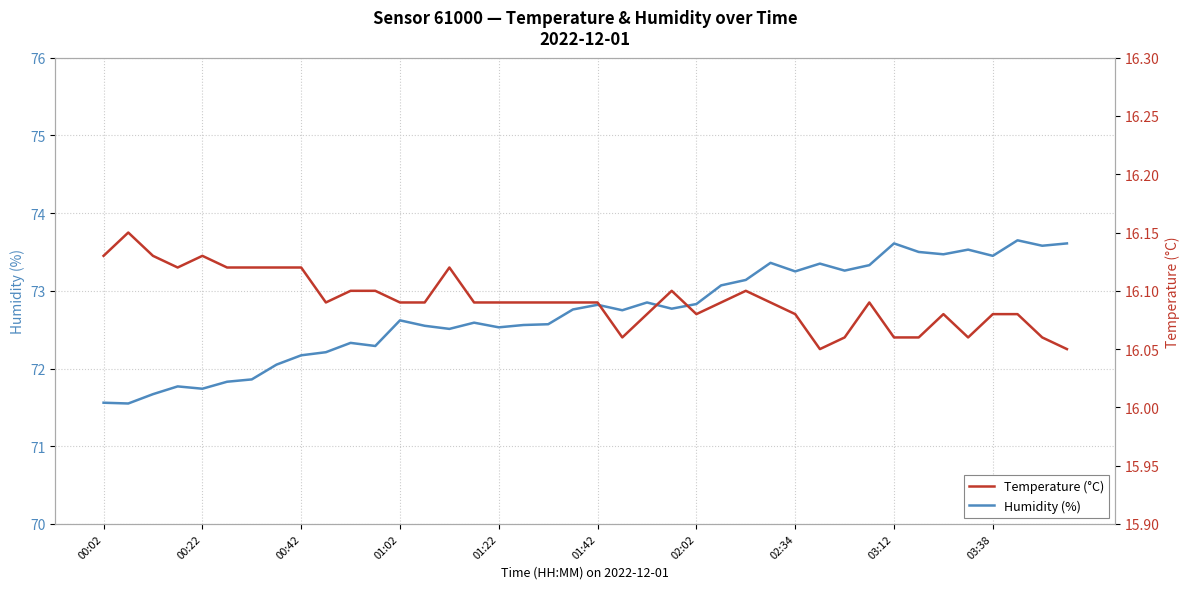

What is the highest value of the Temperature (°C) series?

16.1